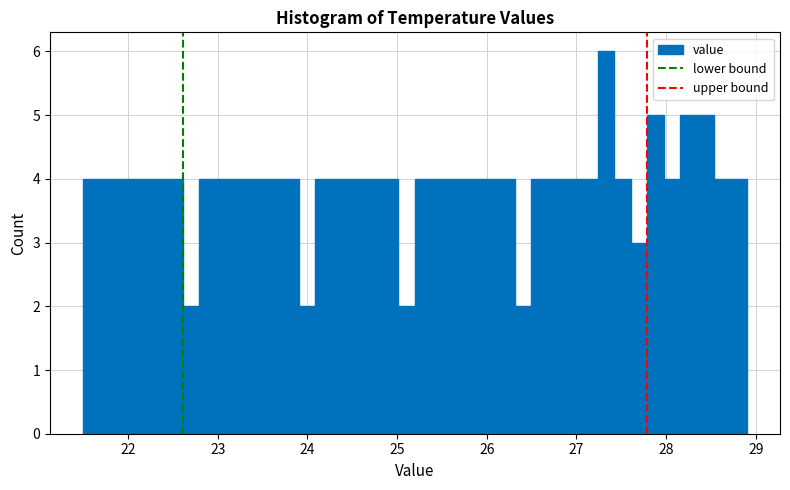

Around what value on the x-axis is the tallest bar? Give the approximate position of its centre, as read against the axis.

27.3